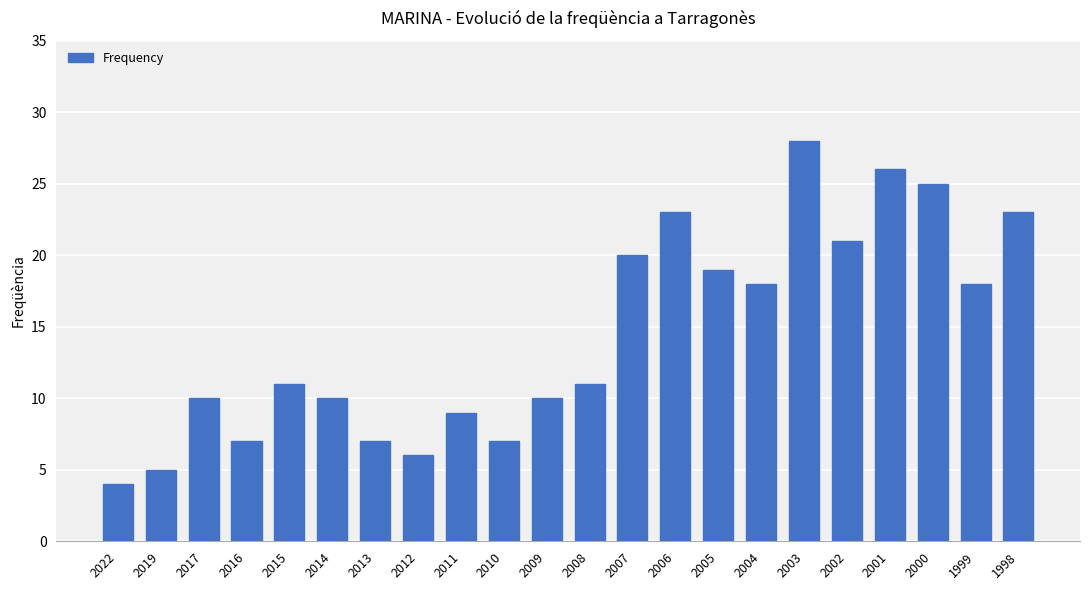

Reading right to left, transcribe all the data shown in this chart.

23	18	25	26	21	28	18	19	23	20	11	10	7	9	6	7	10	11	7	10	5	4